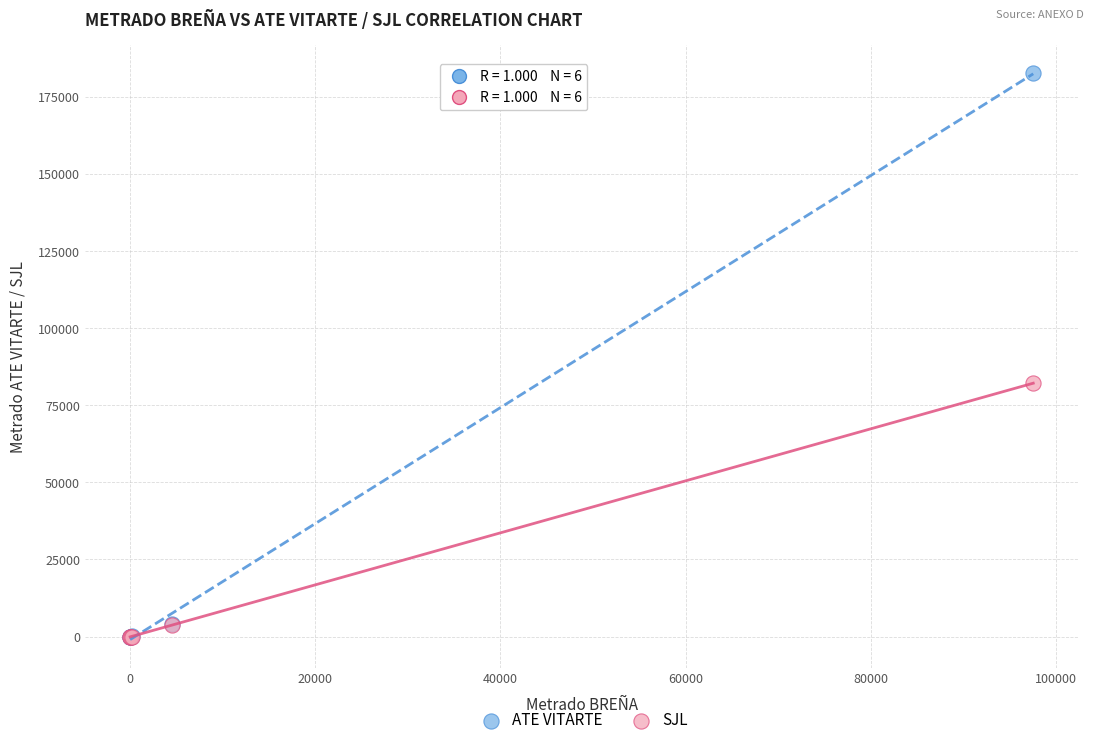

Across all series, what Y value is closest to 91329?

82177